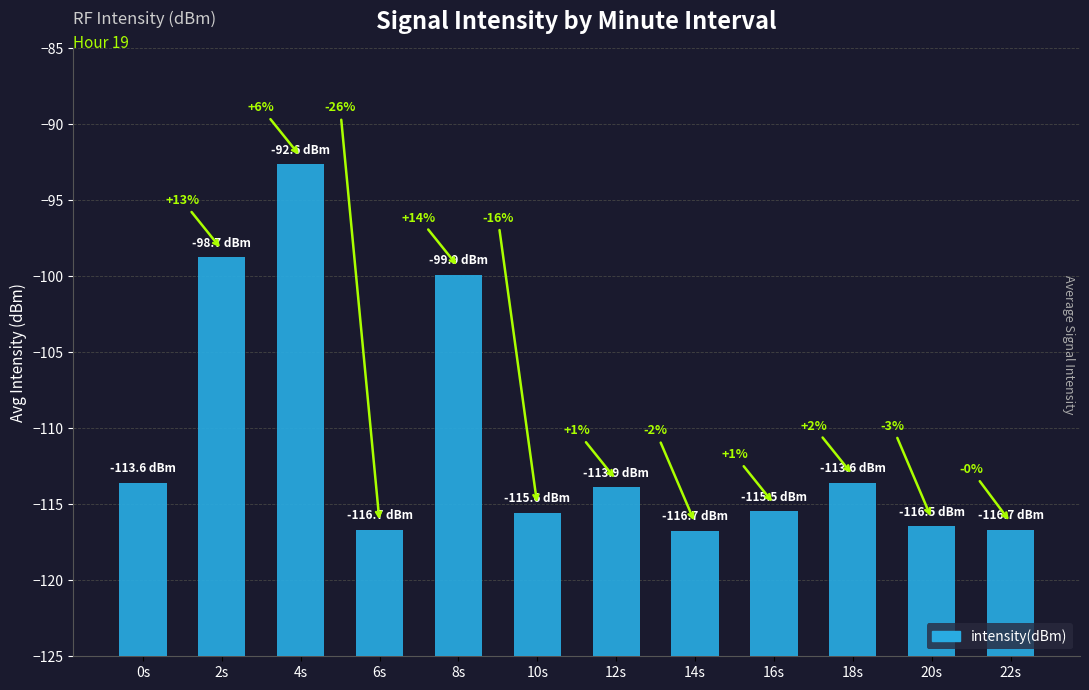

Rank the categories by value from highest to lowest.

4s, 2s, 8s, 18s, 0s, 12s, 16s, 10s, 20s, 6s, 22s, 14s